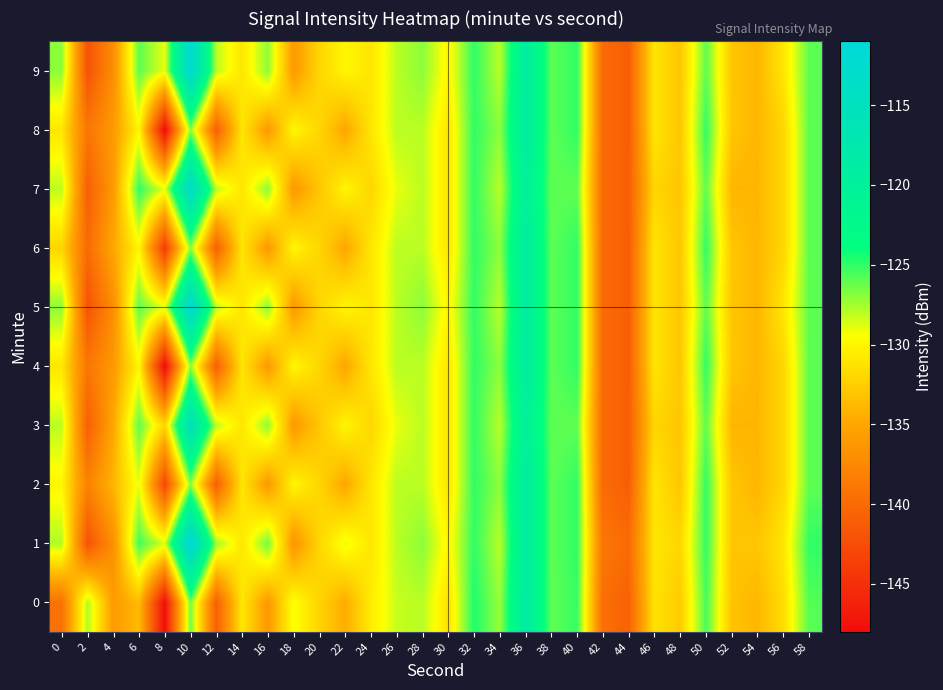

Which series changed the most between 2 and 22?

1